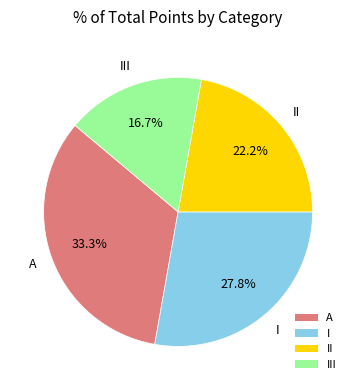

What is the largest slice in the pie chart?

A